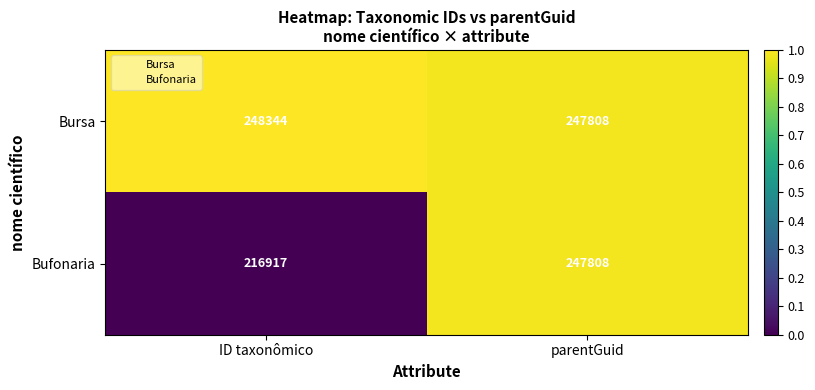

True or false: Bursa has a value of 394011 at ID taxonômico.

False